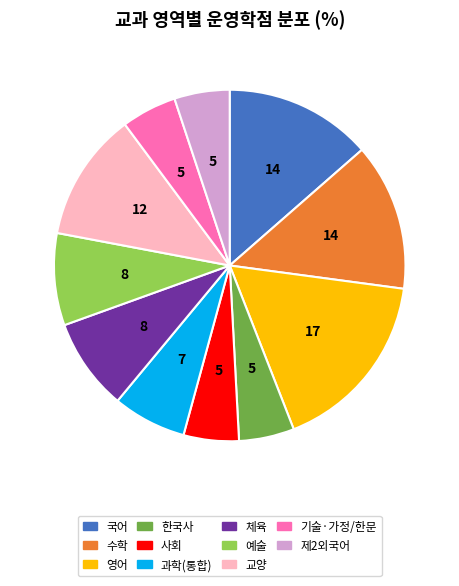

Is there a majority slice in this chart?

No